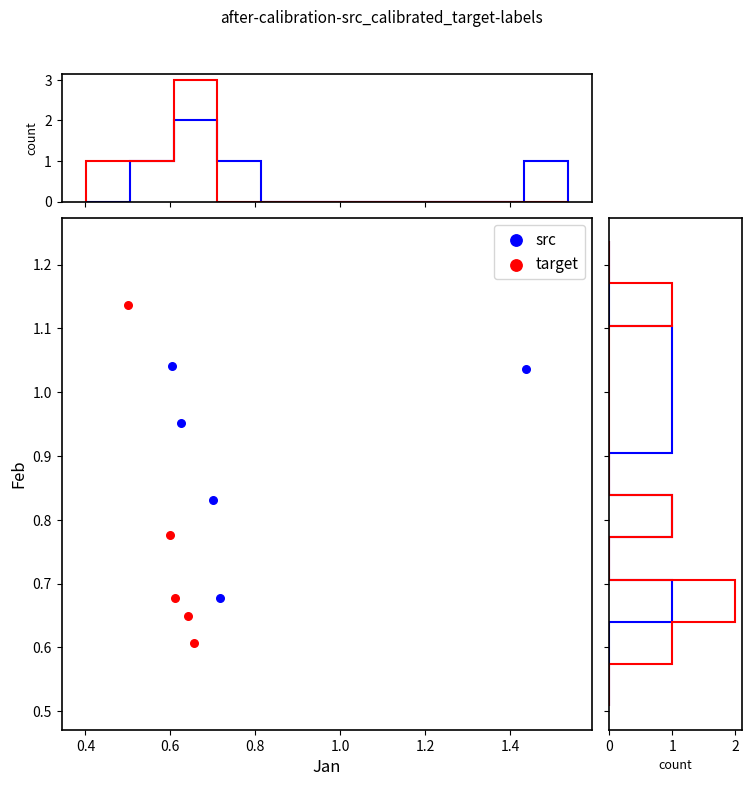

Which series has the widest spread of Y values?

target